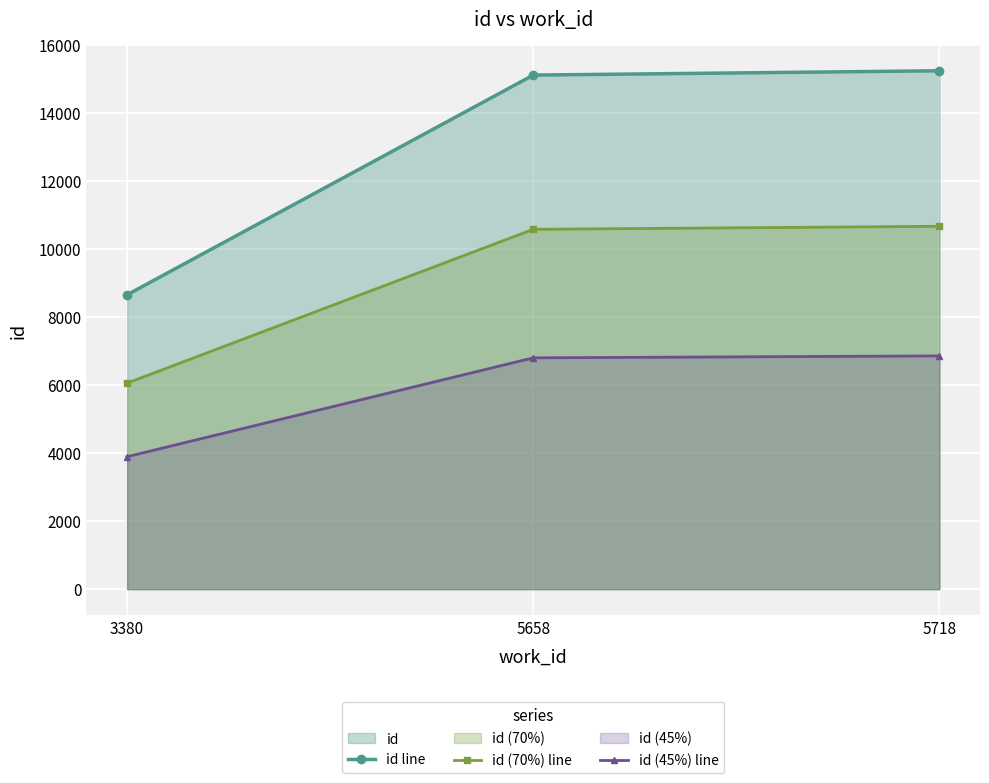

Reading left to right, extract all data points from this chart.

id line: 3380=8658.0	5658=15120.0	5718=15247.0
id (70%) line: 3380=6060.6	5658=10584.0	5718=10672.9
id (45%) line: 3380=3896.1	5658=6804.0	5718=6861.2